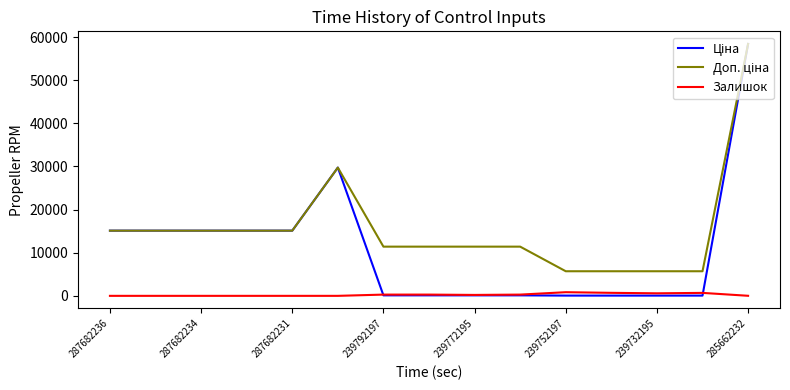

What is the maximum value shown in the chart?

58426.5